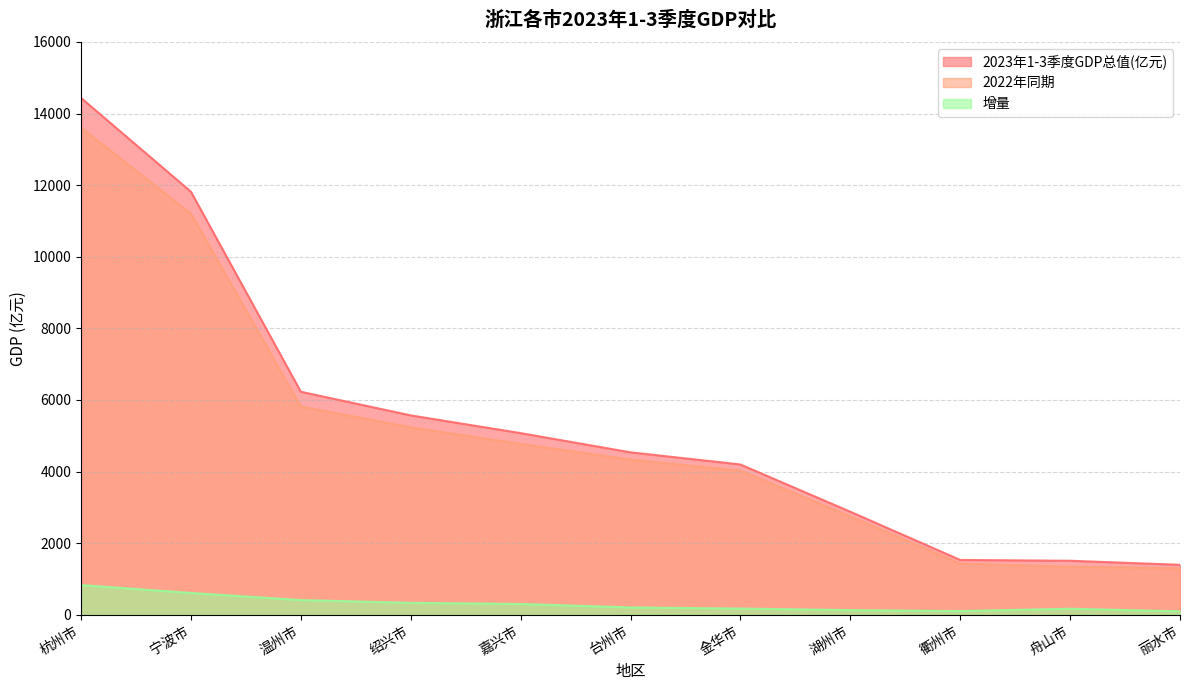

Which series has the largest total across all categories?

2023年1-3季度GDP总值(亿元)